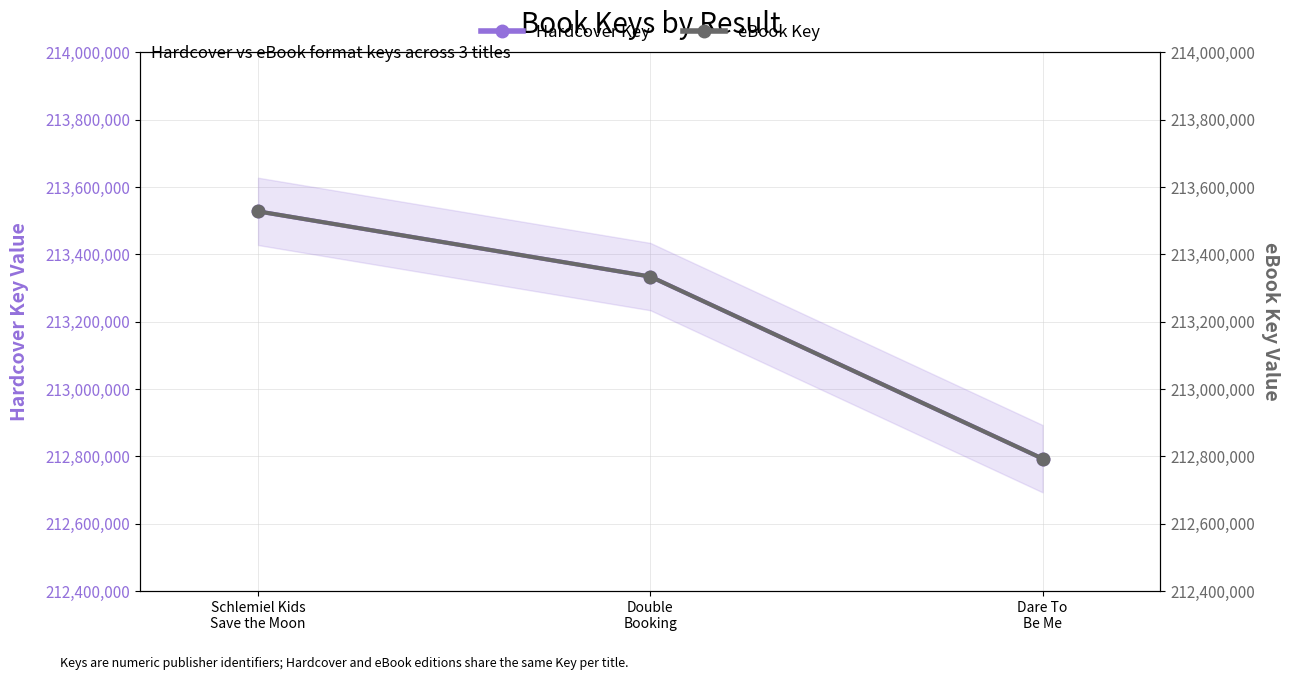

Is it true that eBook Key equals 368139303 at Schlemiel Kids
Save the Moon?

False